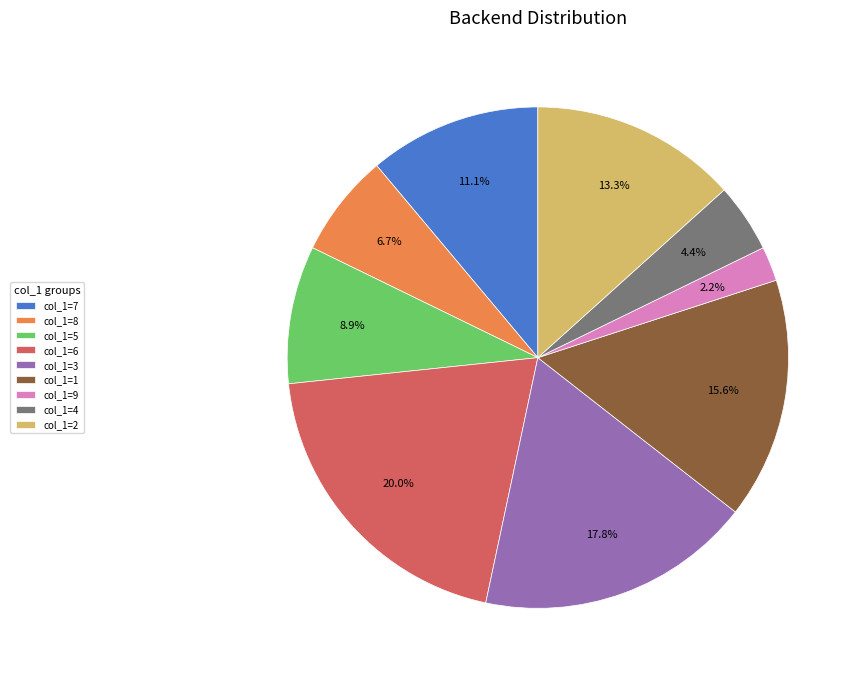

Is there any slice that represents more than half of the pie?

No